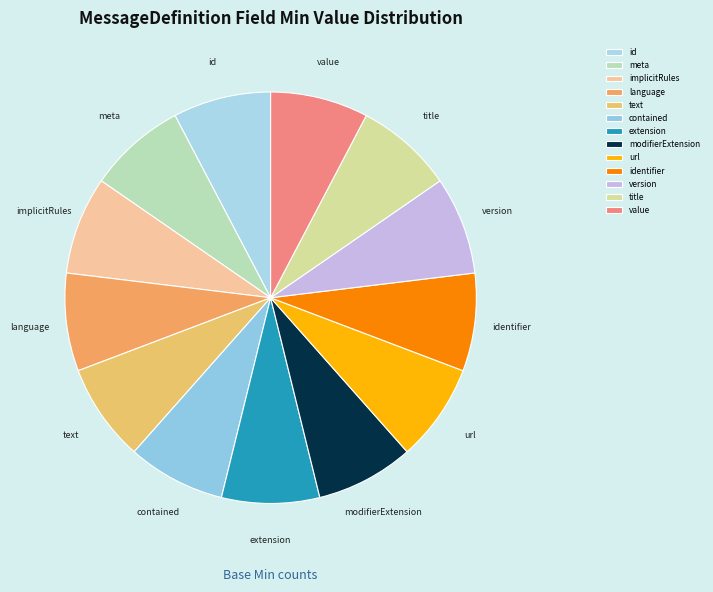

Is the sum of id and version greater than half?

No